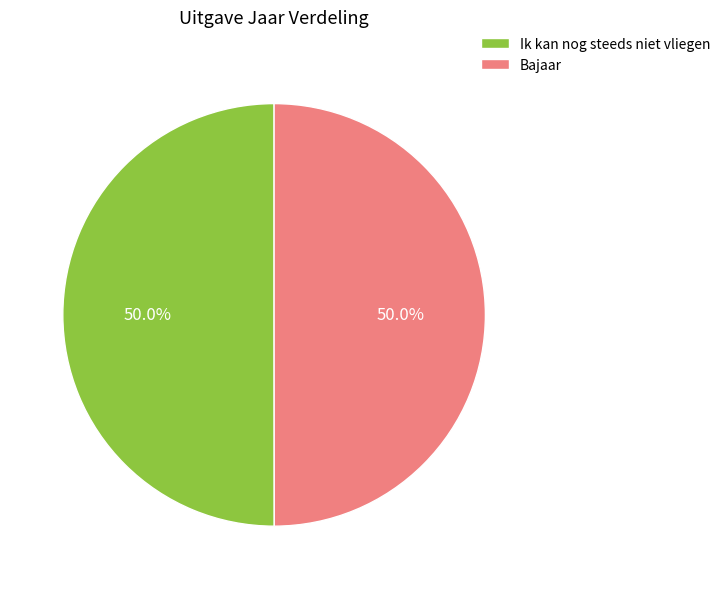

Approximately how many times larger is the value at Bajaar compared to Ik kan nog steeds niet vliegen?

1.0